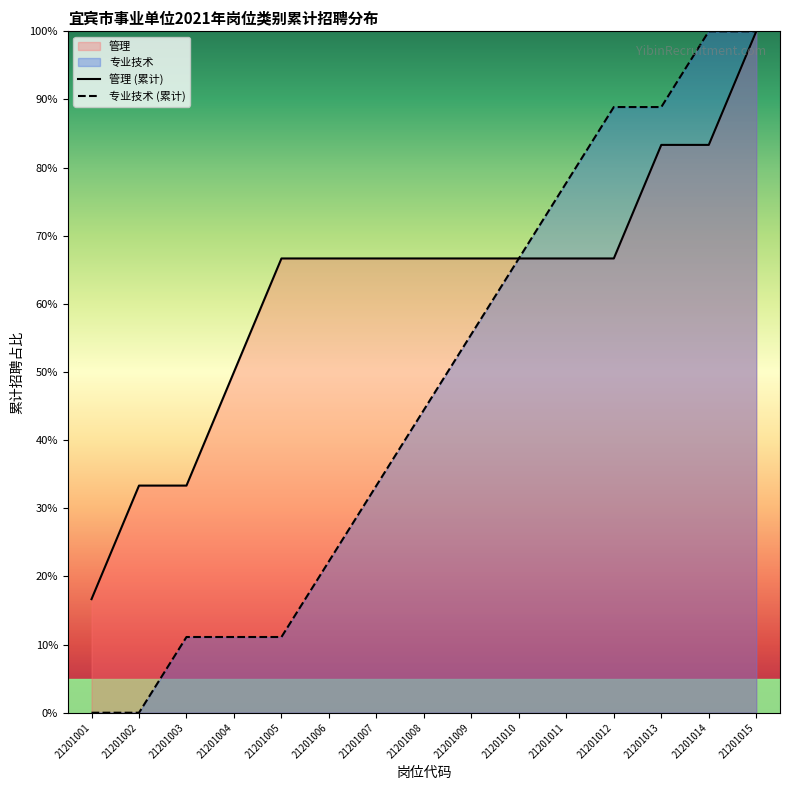

The 专业技术 (累计) series shows 18.8 at 21201003. True or false?

False